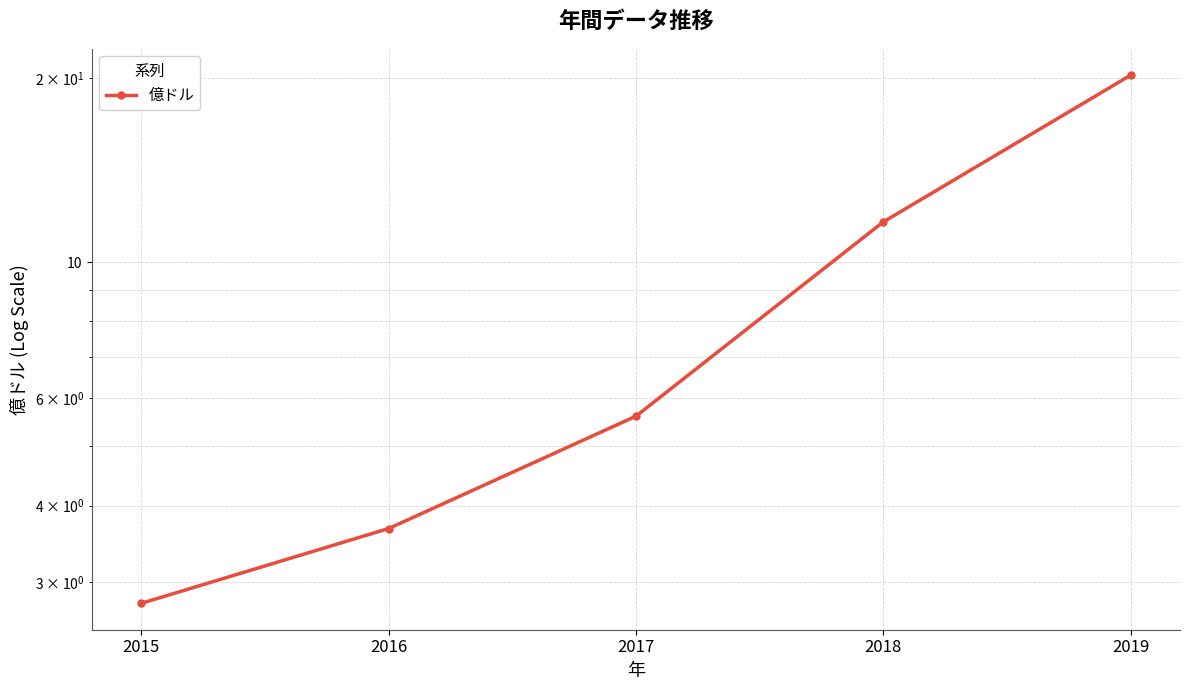

Reading left to right, extract all data points from this chart.

2.8	3.7	5.6	11.6	20.2